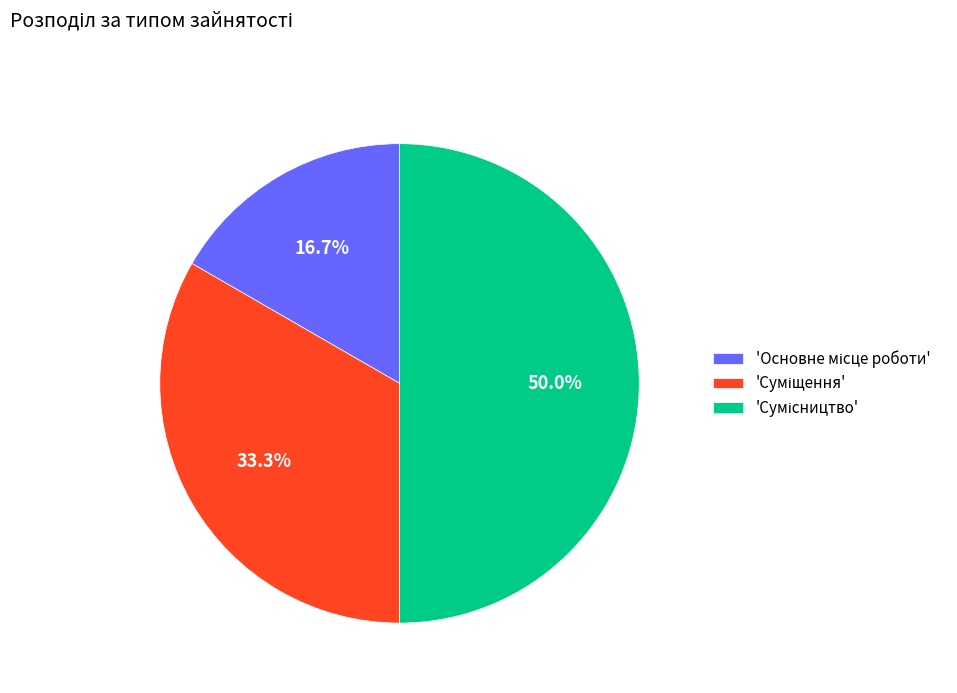

Which category has the smallest portion of the pie?

Основне місце роботи